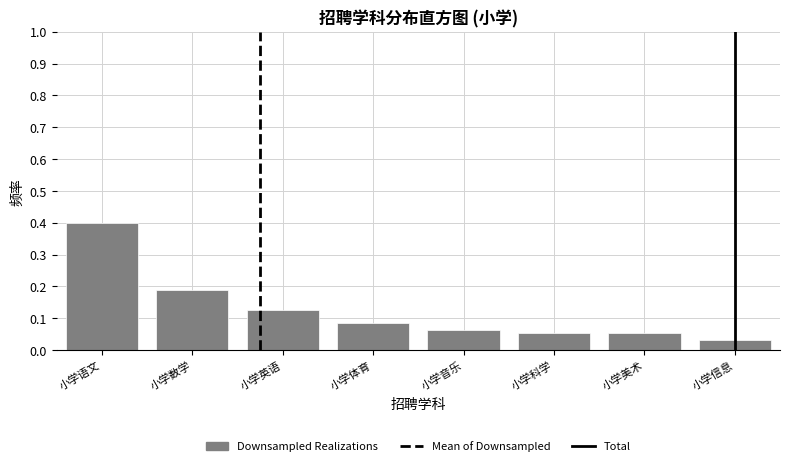

The chart shows a value of 0.2 at 小学语文. True or false?

False